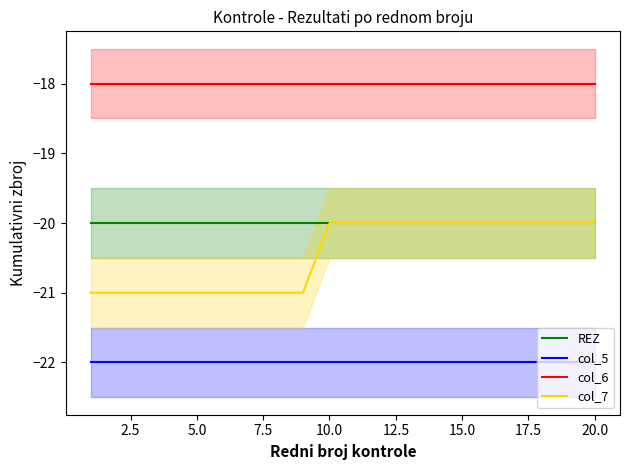

True or false: col_5 has a value of -34 at 5.0.

False